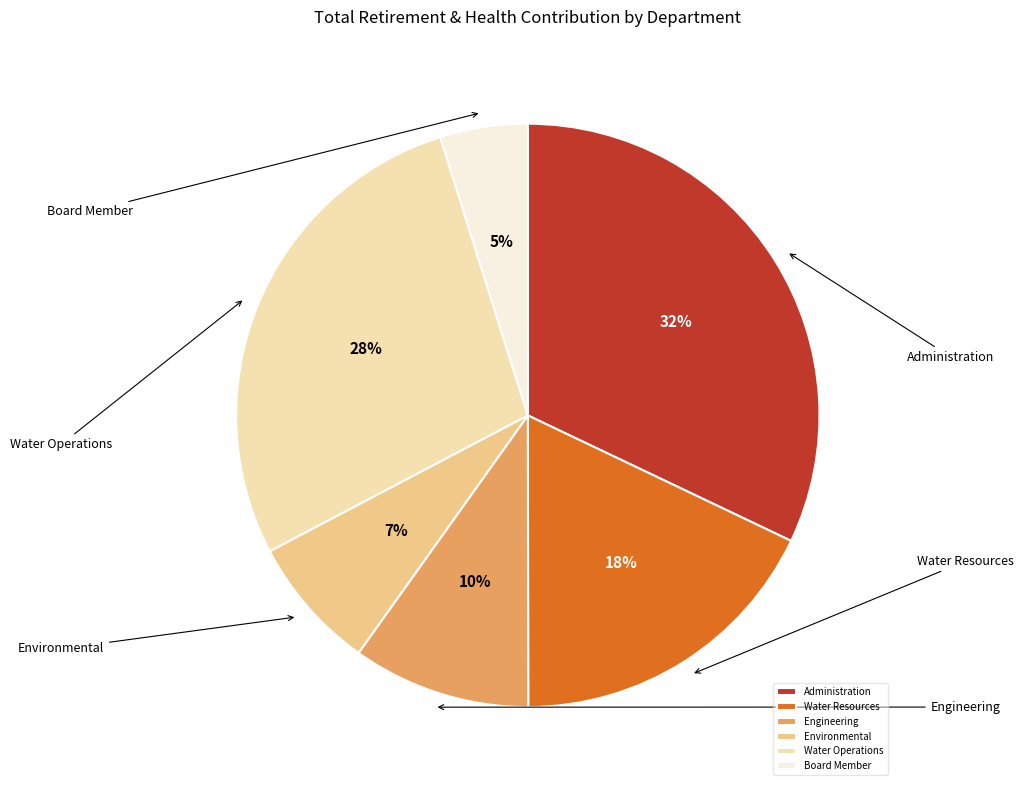

How many segments does this pie chart have?

6